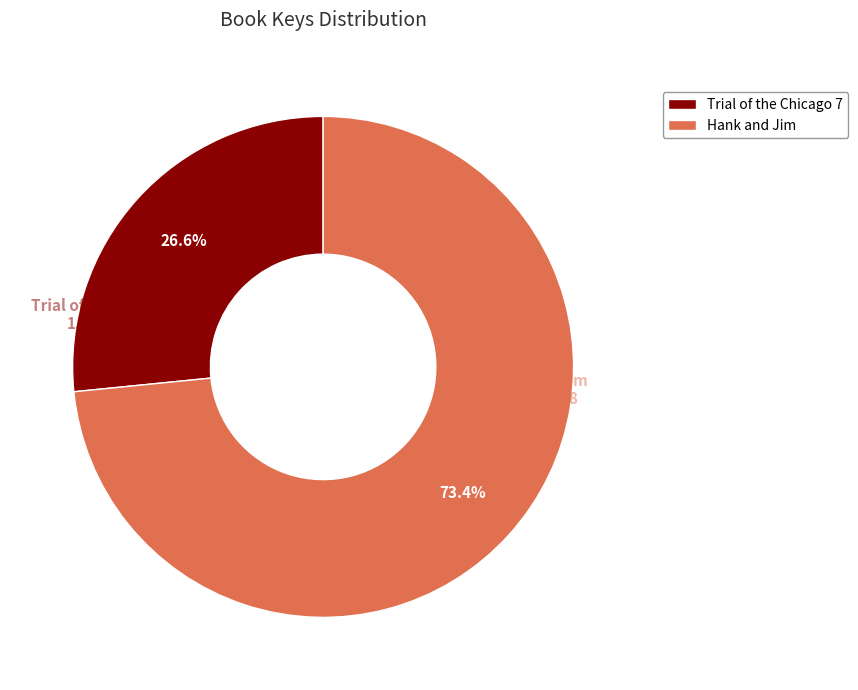

How many slices are in this pie chart?

2